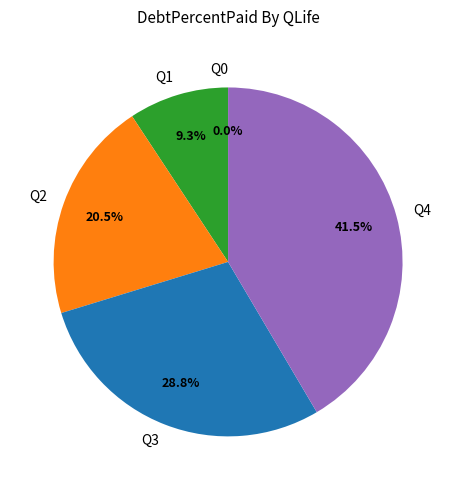

Which category has the smallest portion of the pie?

Q0